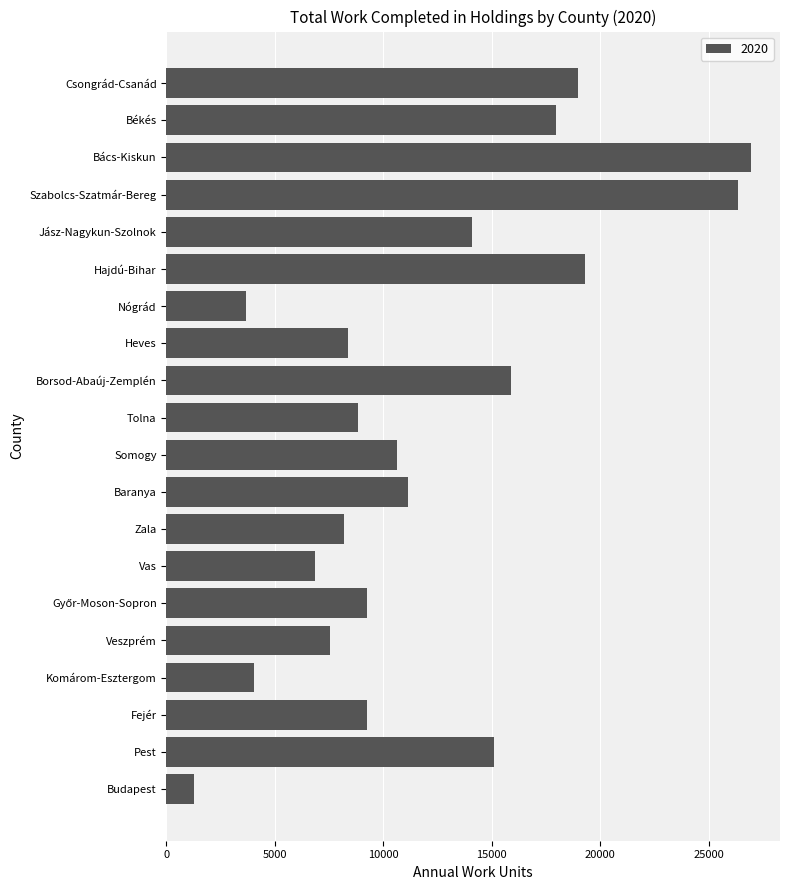

What value does the data have at Nógrád, to the nearest 10?

3660